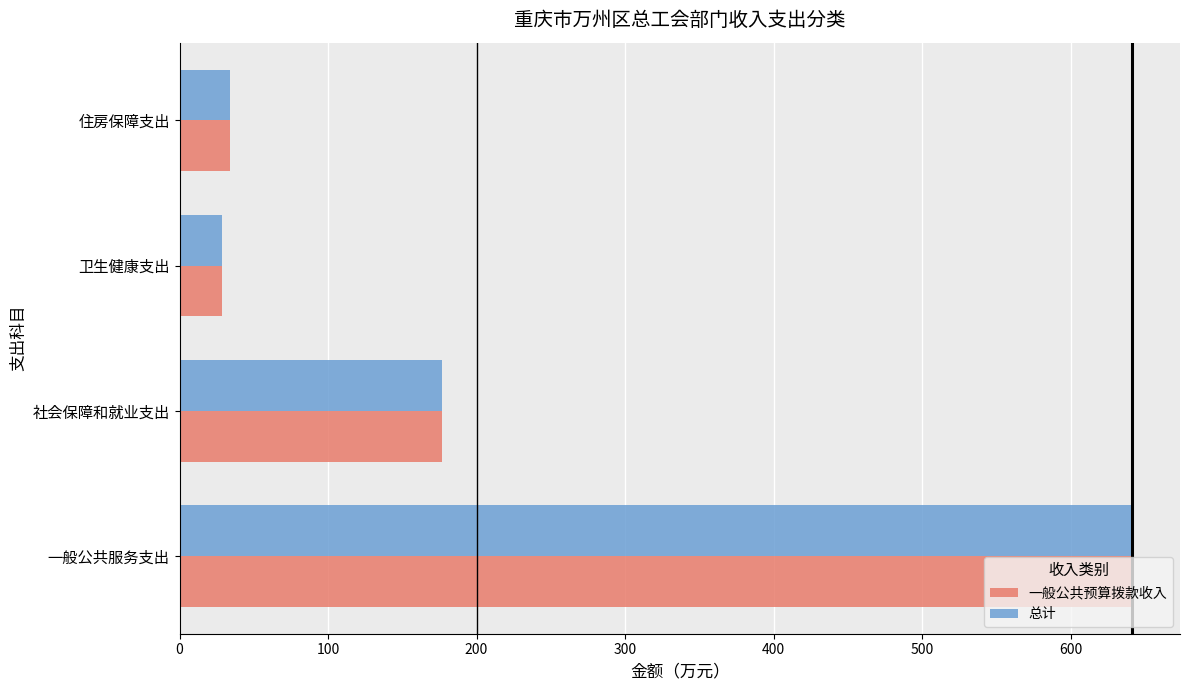

What is the minimum value for 总计?

28.7